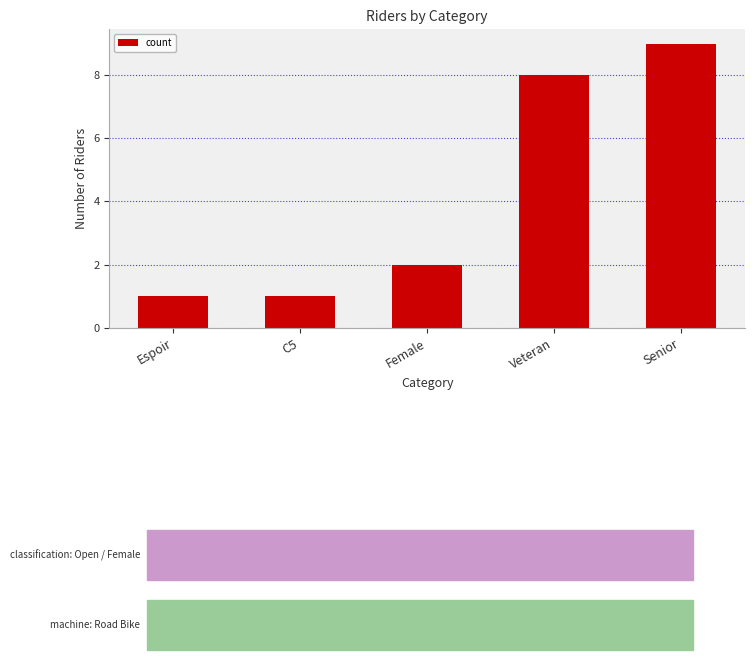

Reading left to right, what are all the values shown in this chart?

1	1	2	8	9